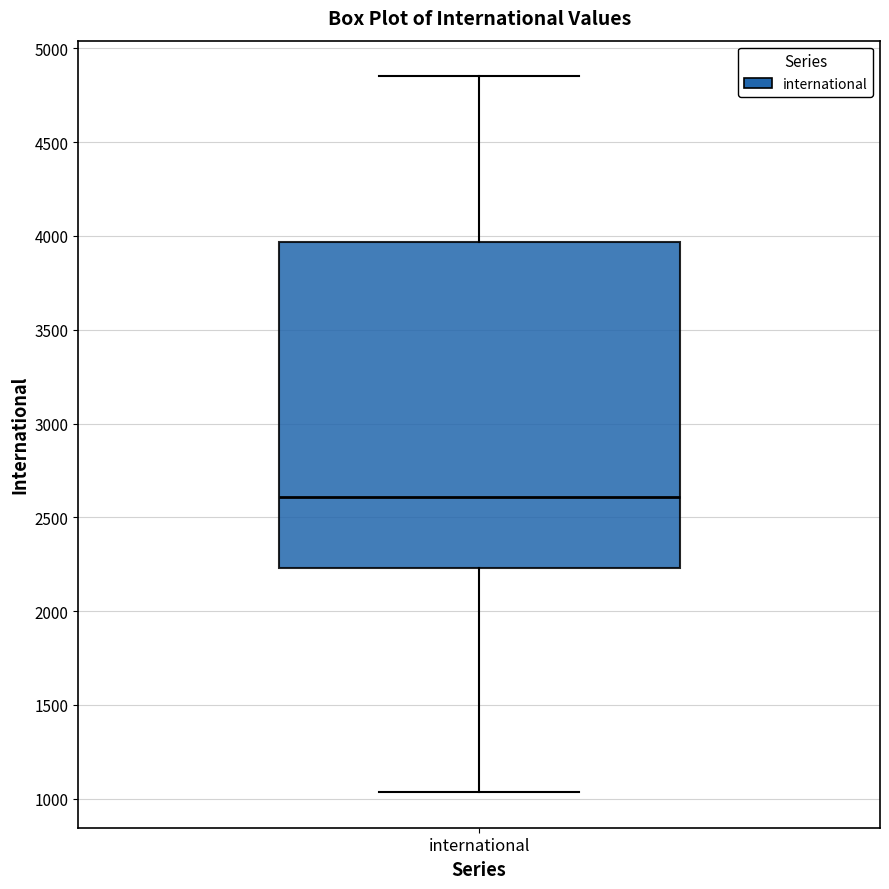

Read this box plot against the y-axis: the position of the median line, the range covered by the box, and the ends of both whiskers. The values are not printed on the chart, so give them approximately, as read against the axis.

median 2600, box 2250 to 3950, whiskers 1050 to 4850